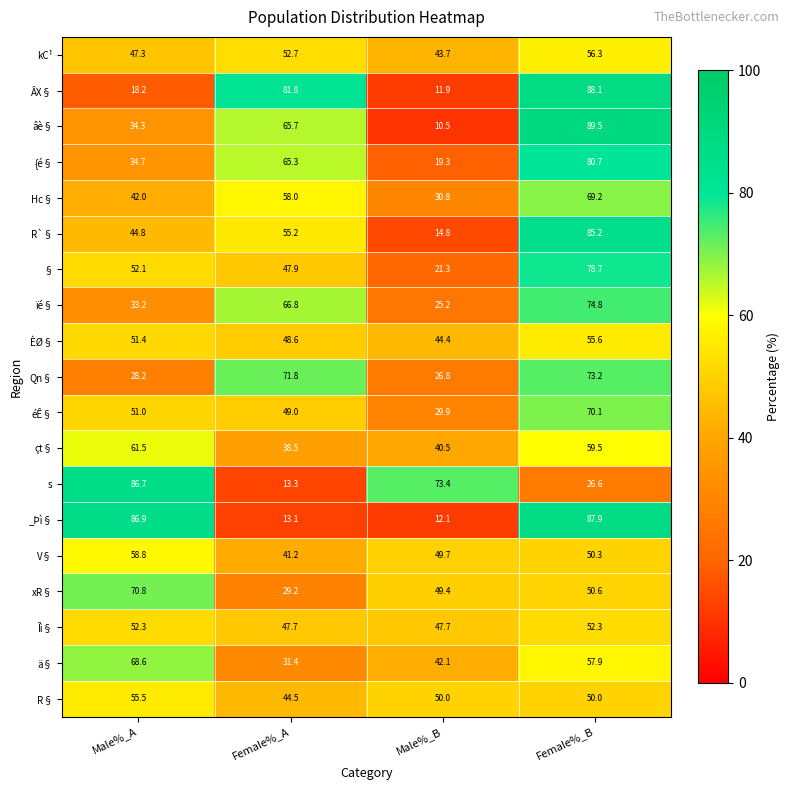

Which series changed the most between Female%_A and Female%_B?

_Þì§